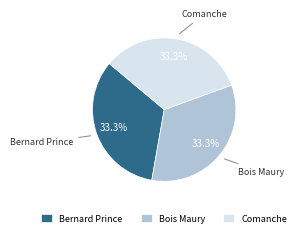

Does Comanche represent more than half of the total?

No